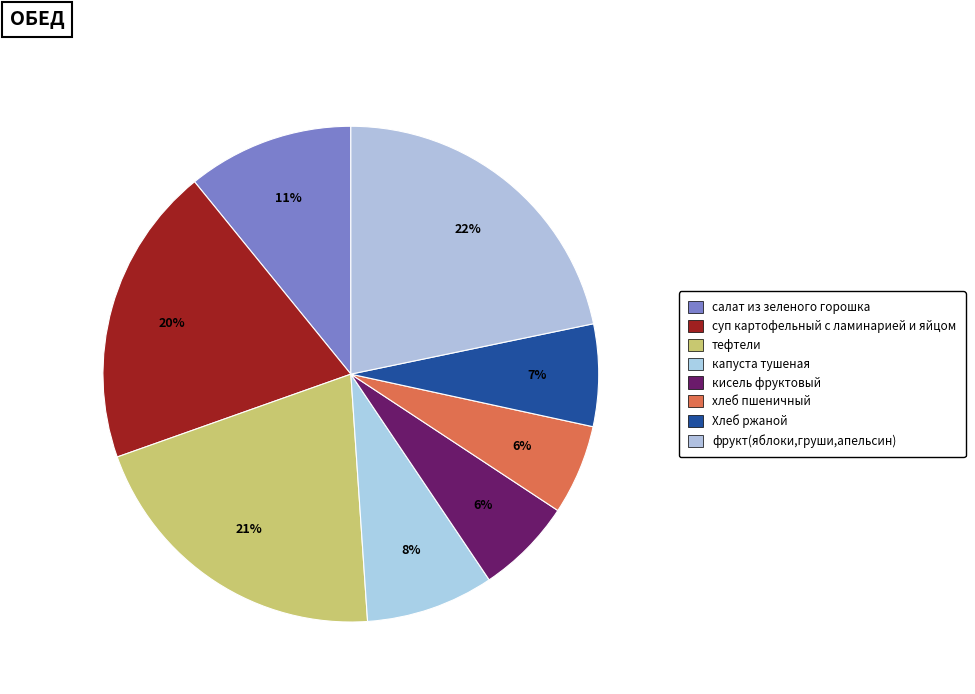

To the nearest percent, what is the average slice percentage?

12%